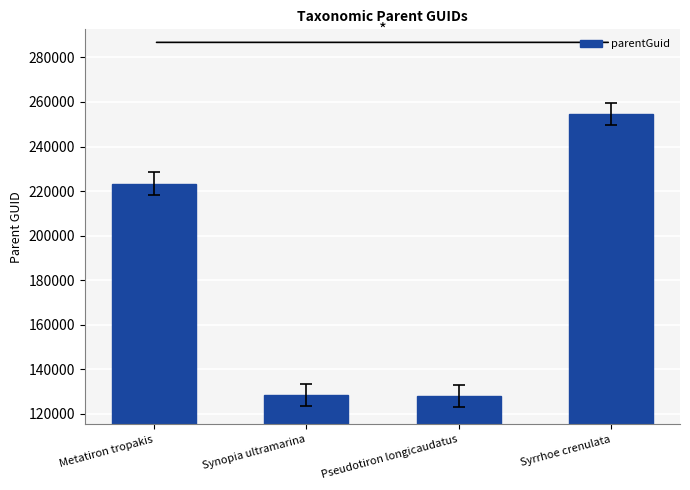

What is the sum of all values?

734452